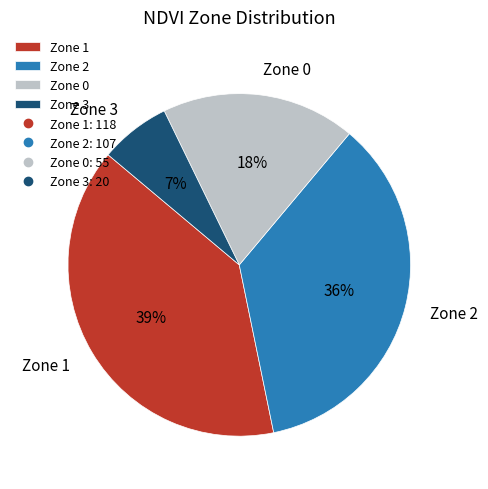

Combined, do Zone 1 and Zone 3 account for over 50%?

No